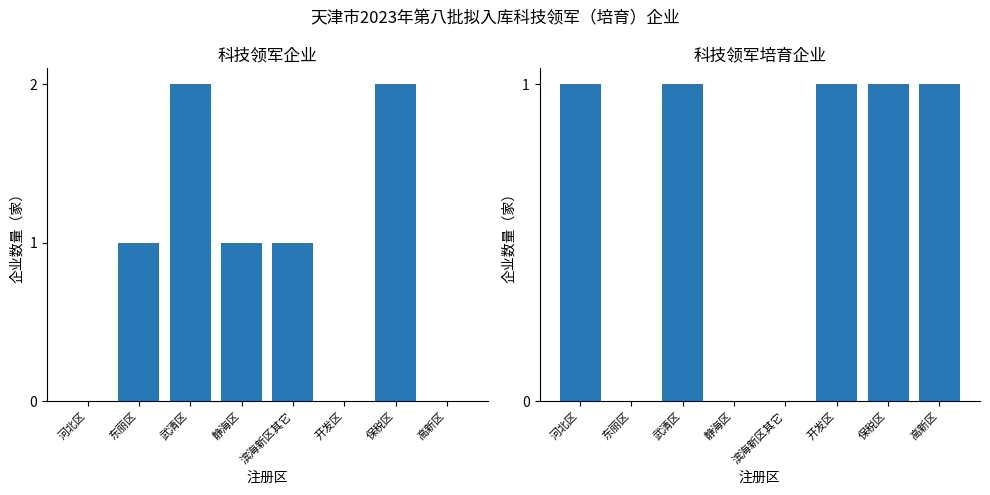

Reading left to right, list all the values displayed in this chart.

科技领军企业: 0	1	2	1	1	0	2	0
科技领军培育企业: 1	0	1	0	0	1	1	1